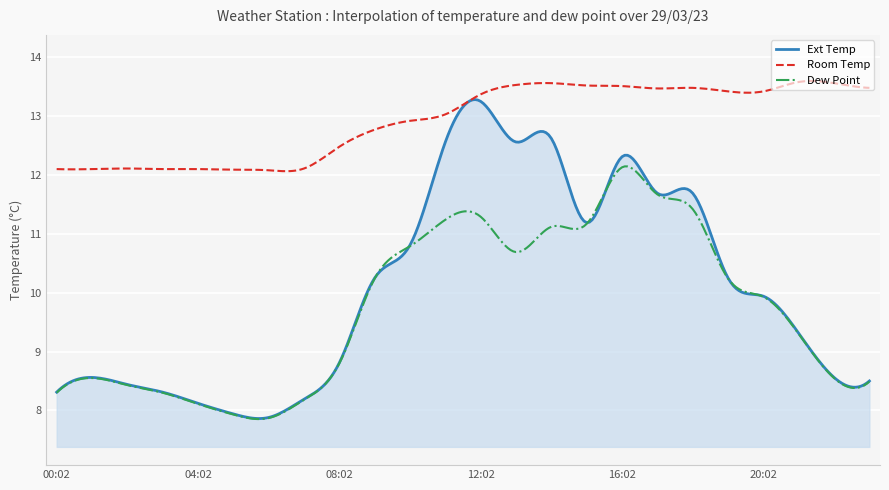

True or false: Room Temp and Dew Point cross at least once.

False